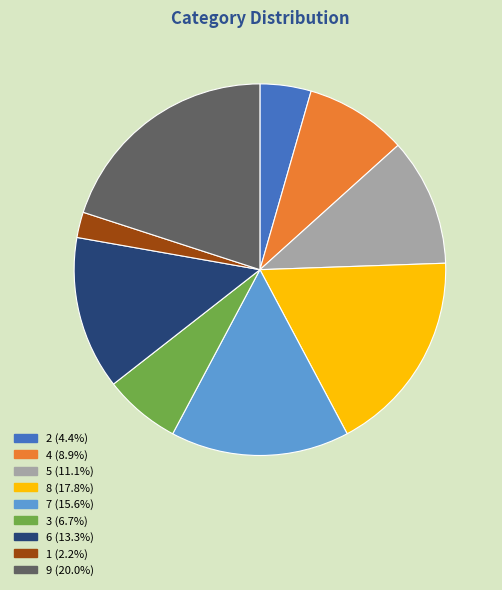

Which slice is the largest?

9